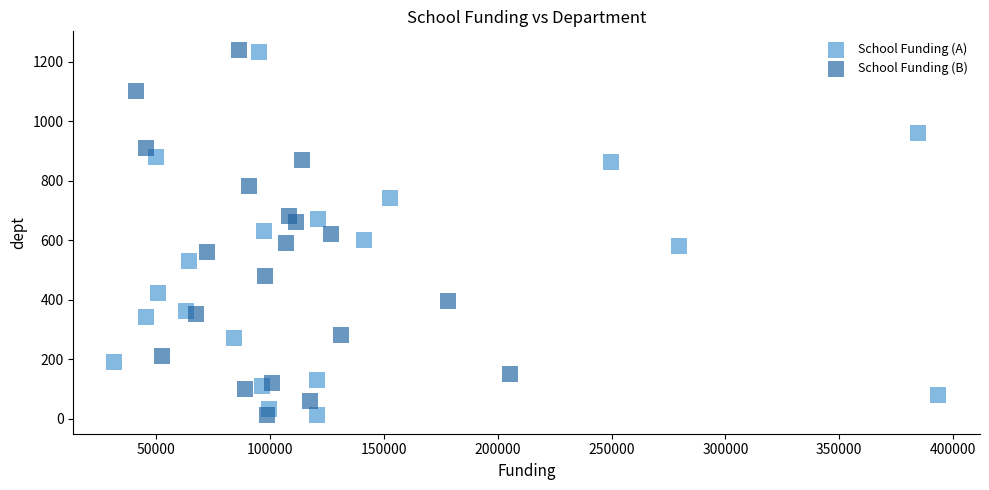

What are all the series names shown in the legend?

School Funding (A), School Funding (B)